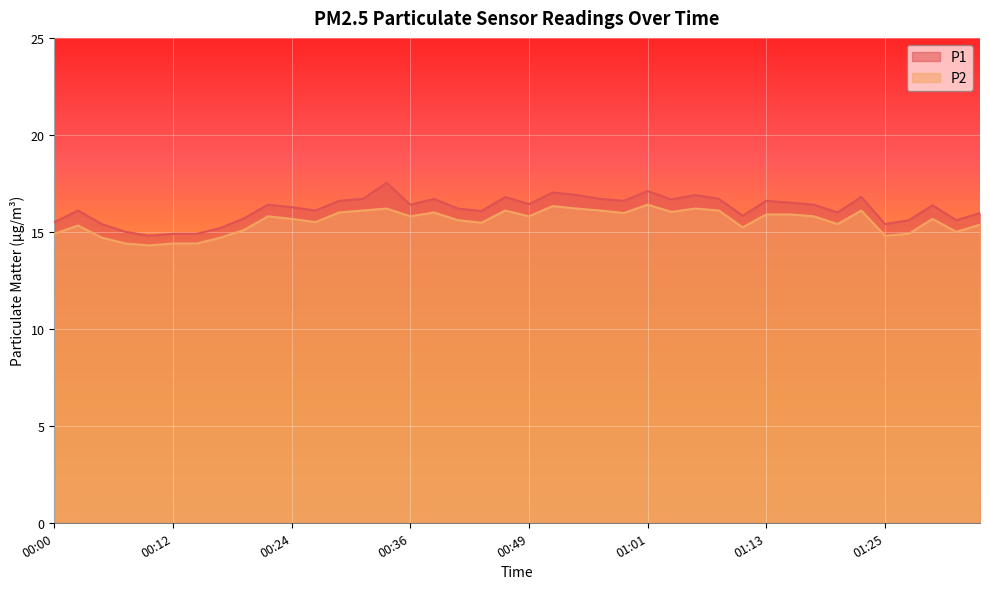

How many series are shown in this chart?

2